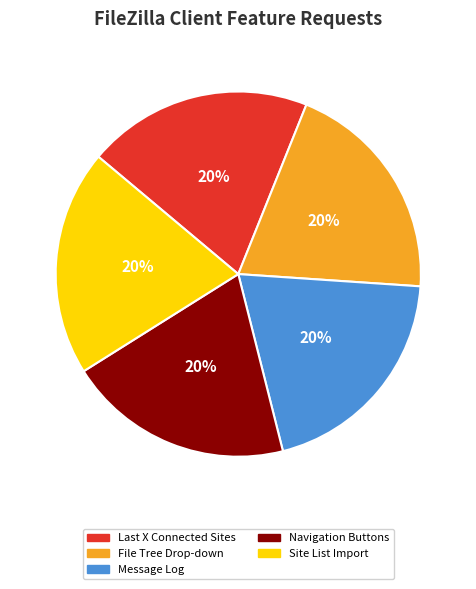

To the nearest percent, what percentage of the pie is File Tree Drop-down?

20%